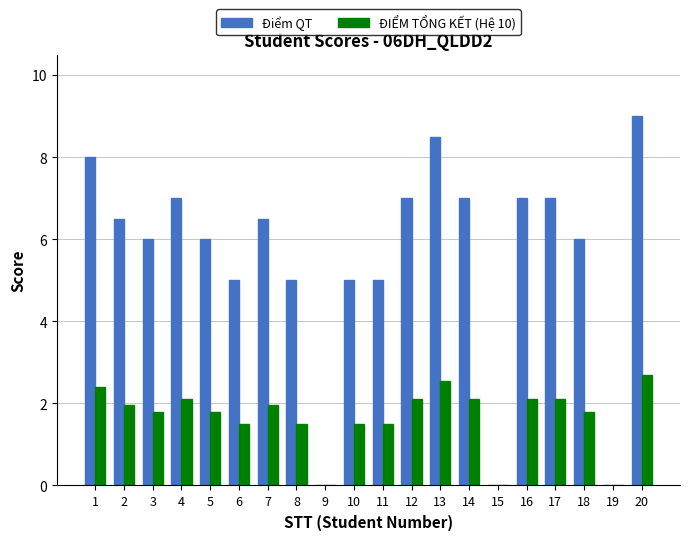

What is the sum of all Điểm QT values?

111.5